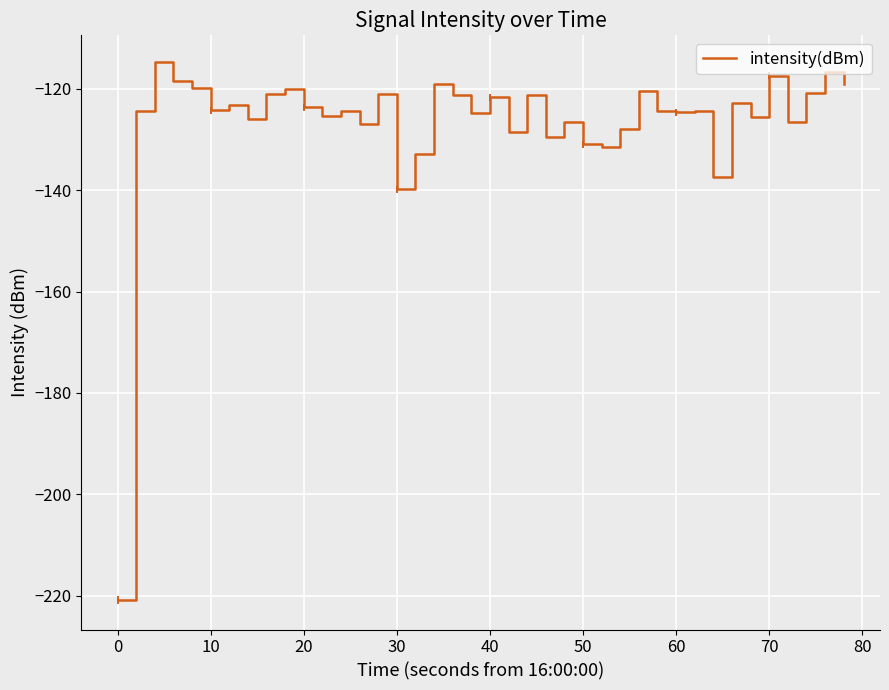

What is the difference between the maximum and minimum values?

106.1